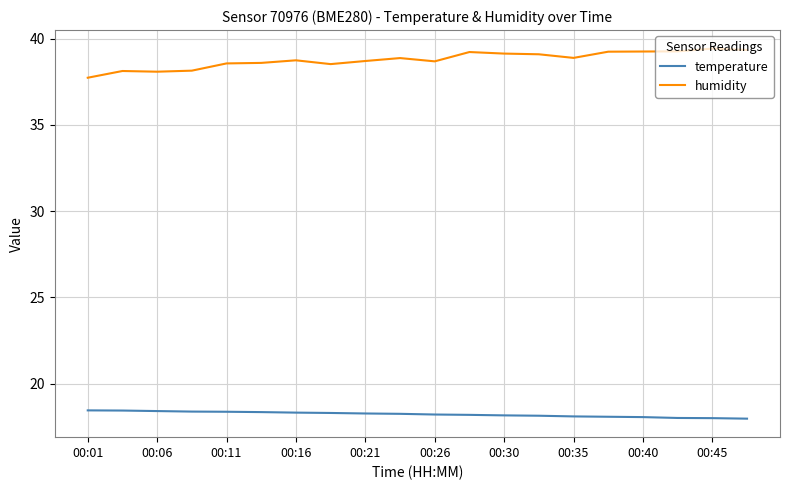

What are all the series names shown in the legend?

temperature, humidity